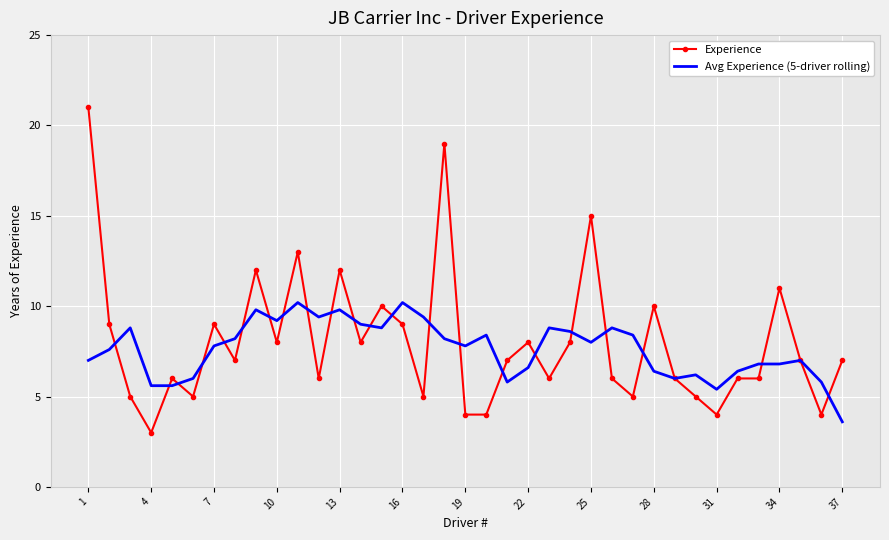

What is the average value of the Avg Experience (5-driver rolling) series?

7.6